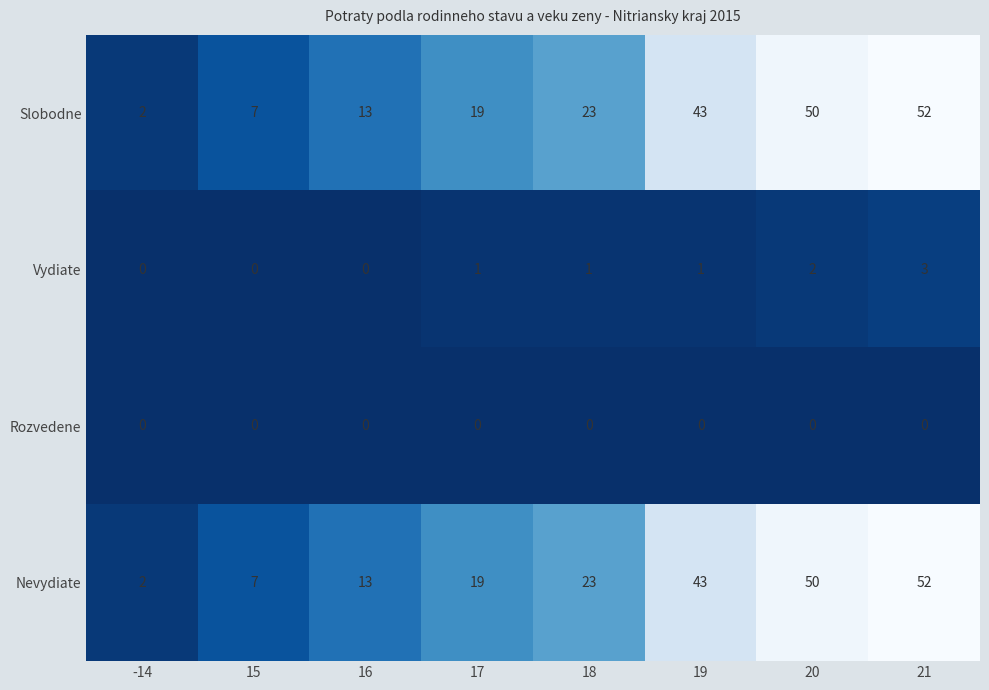

What is the sum of all Nevydiate values?

209